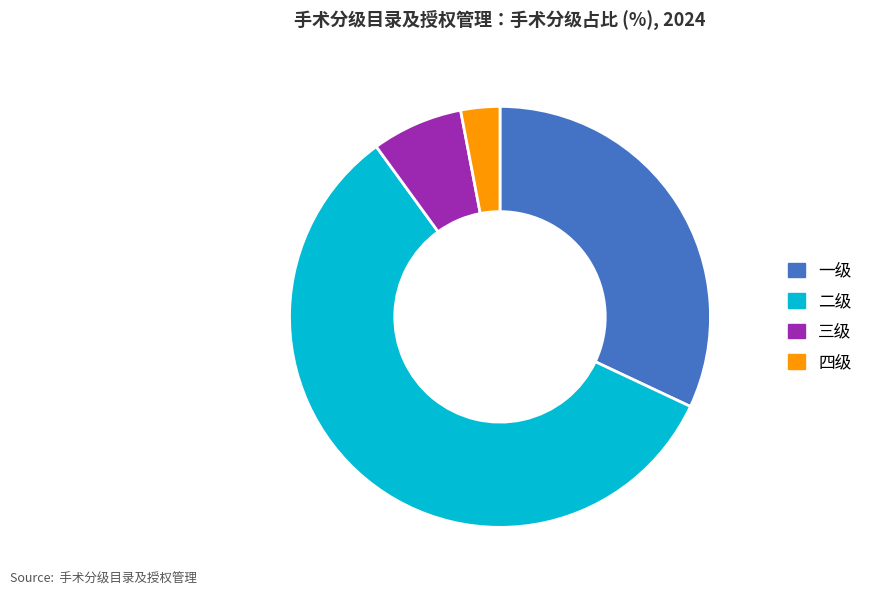

What is the majority slice?

二级